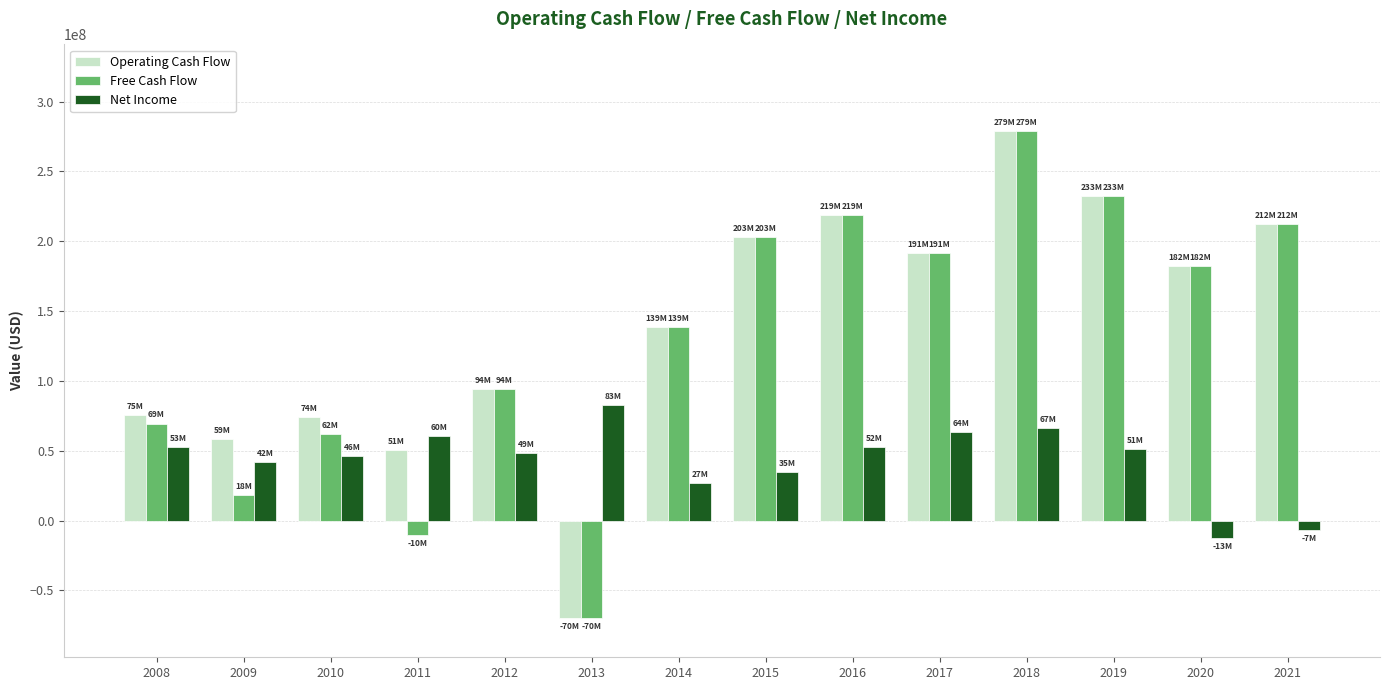

What is the sum of all Free Cash Flow values?

1822568000